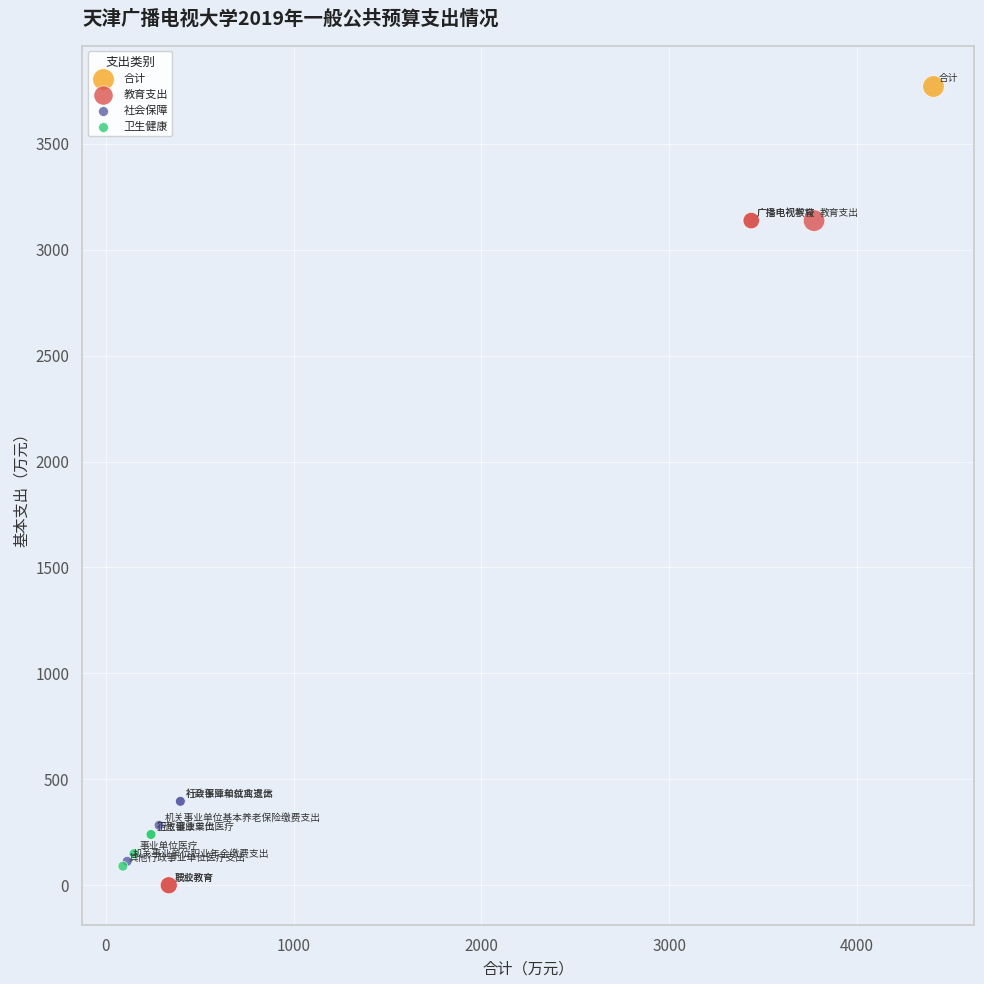

What are all the series names shown in the legend?

合计, 教育支出, 社会保障, 卫生健康